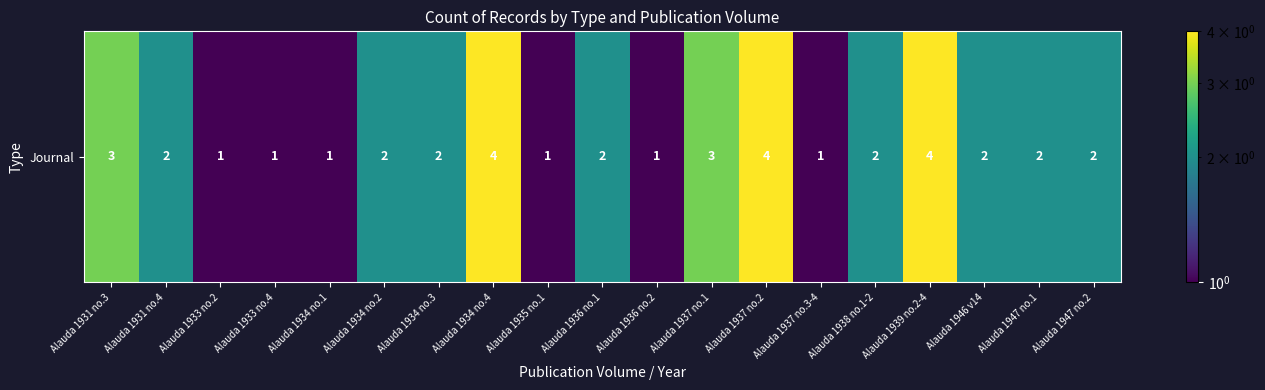

How many categories are shown in the chart?

19